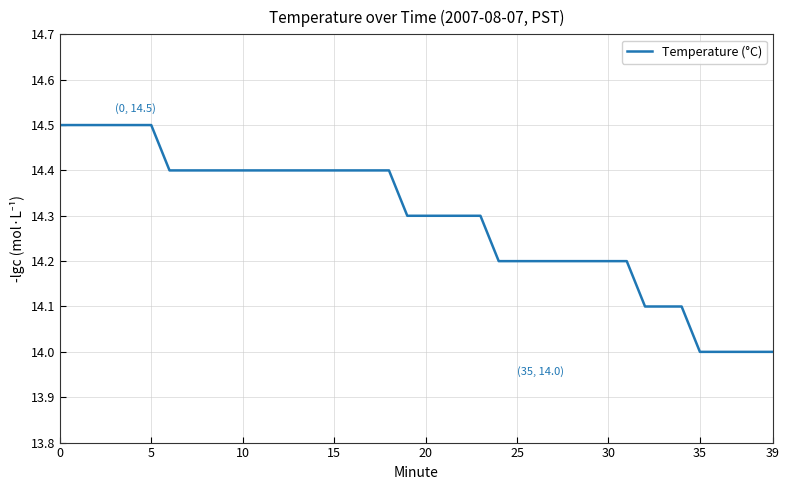

What is the difference between the maximum and minimum values?

0.5